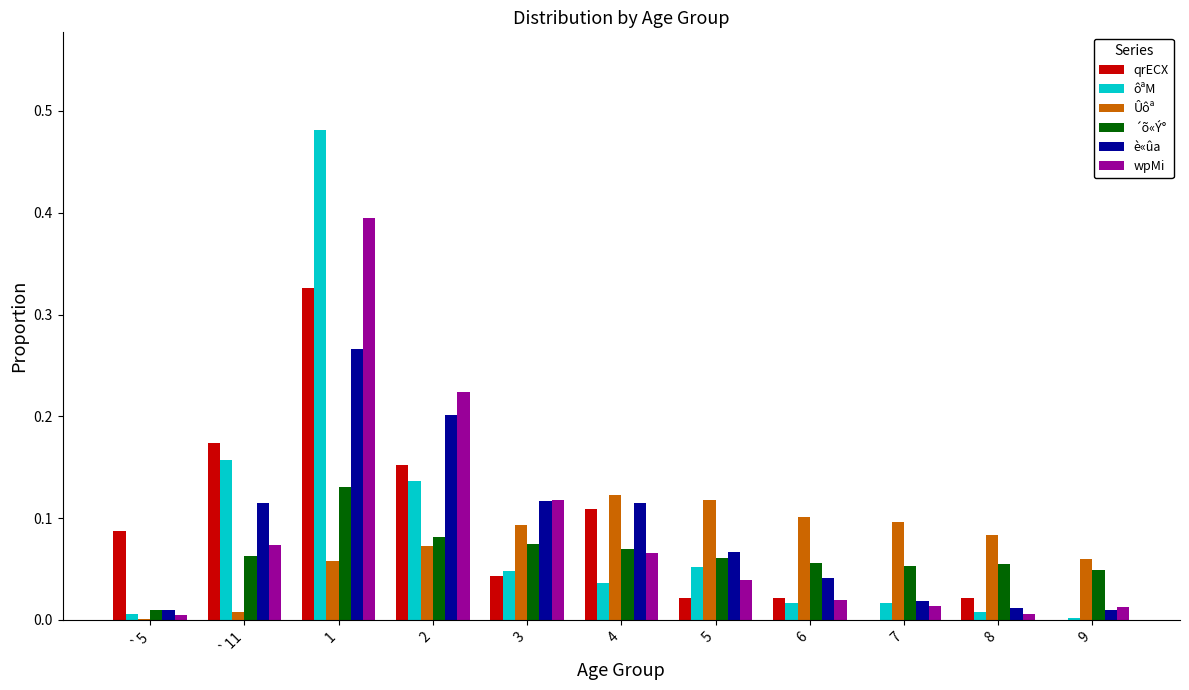

What are all the series names shown in the legend?

qrECX, ôªM, Ûôª, ´õ«Ý°, è«ûa, wpMi